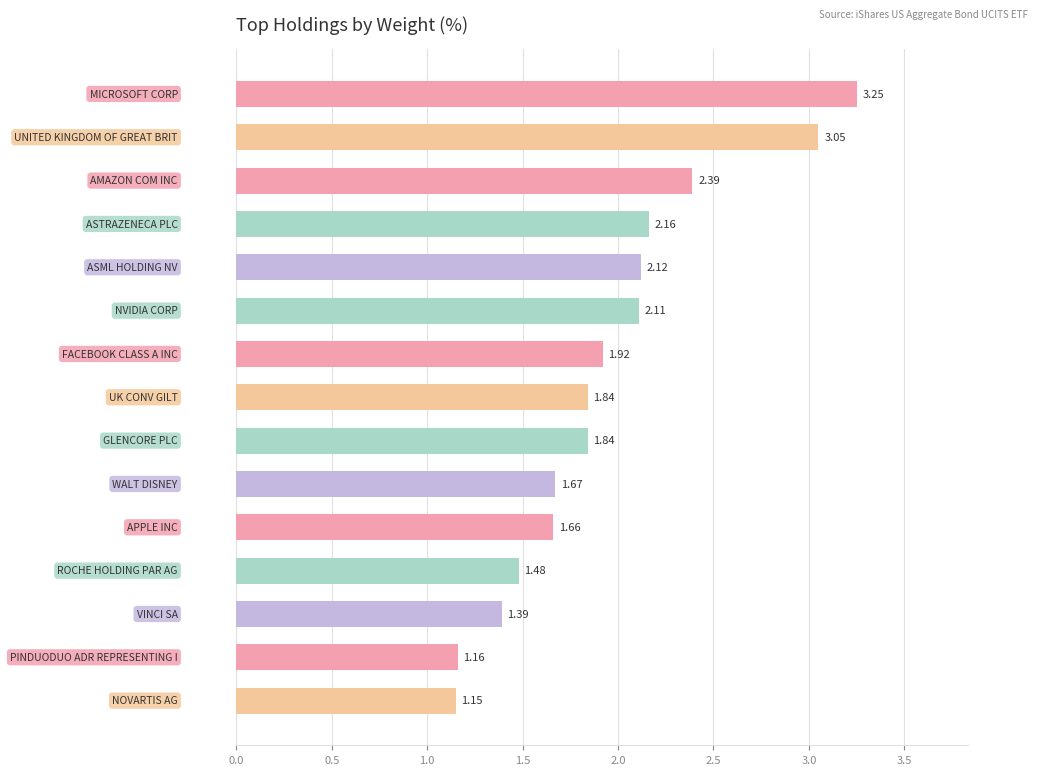

What is the sum of all values?

29.2